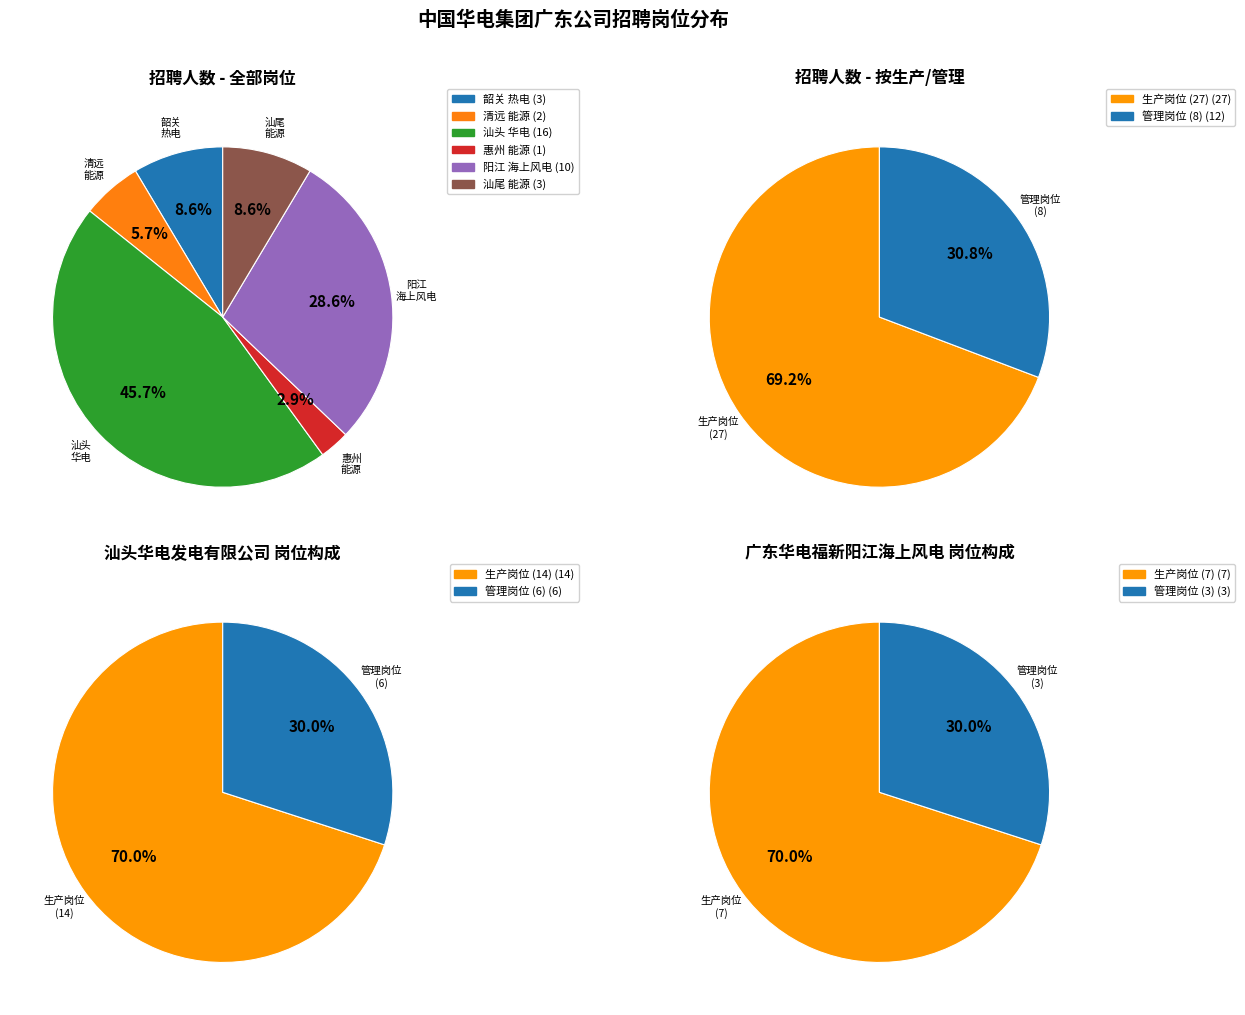

To the nearest percent, what is the difference between the largest and smallest slice percentages?

43%